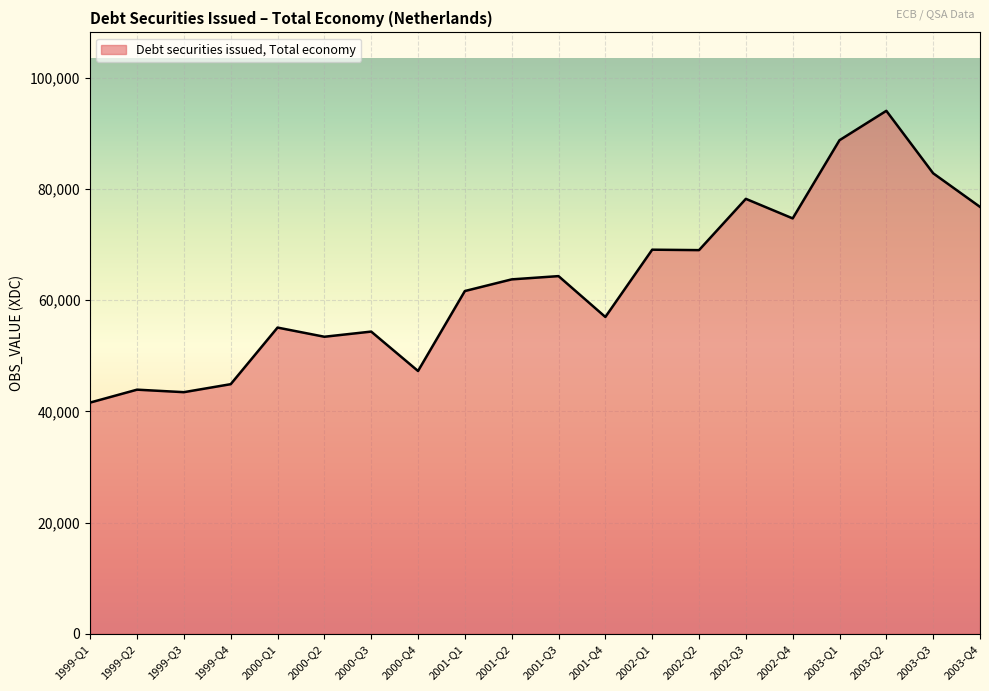

Is it true that the value at 2001-Q2 is 63736?

True